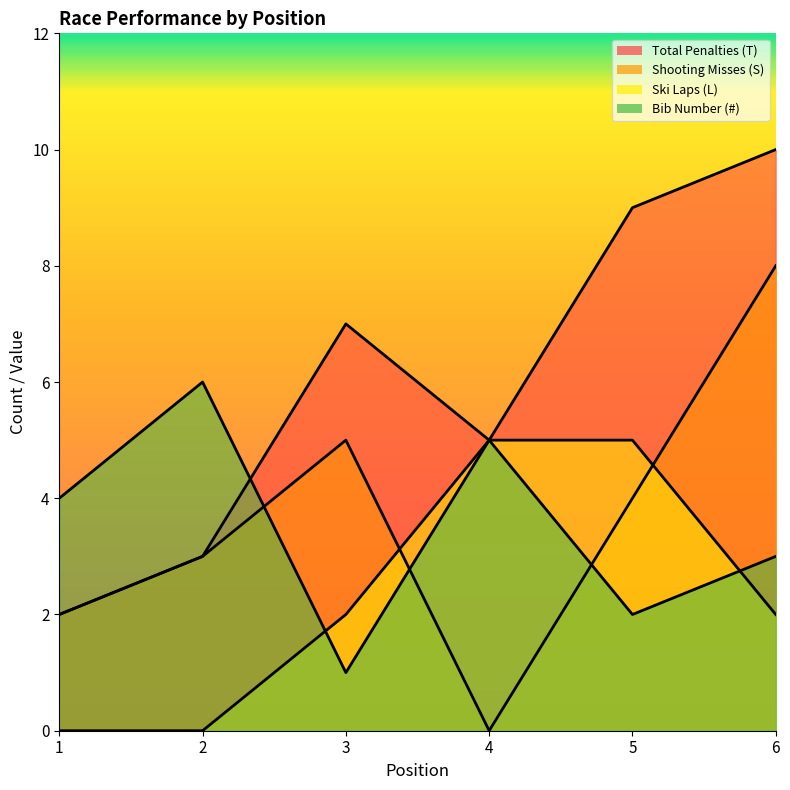

Between 5 and 2, which is larger?

5